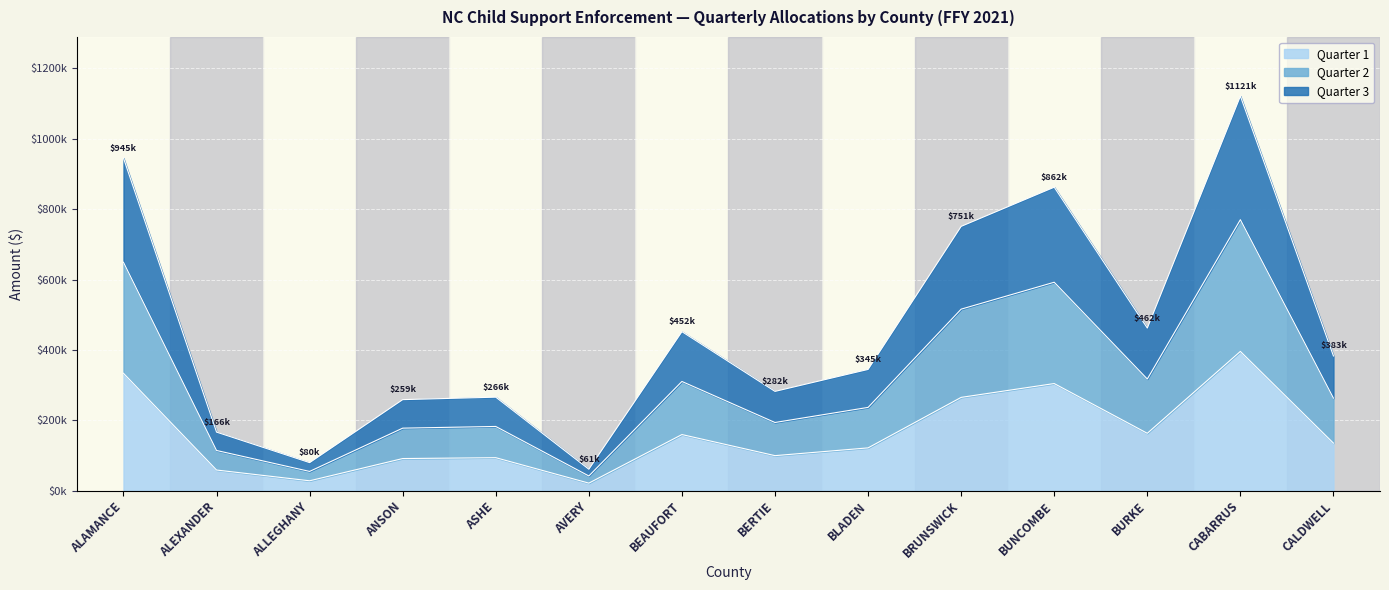

Does the chart display data point markers on the line(s)?

No